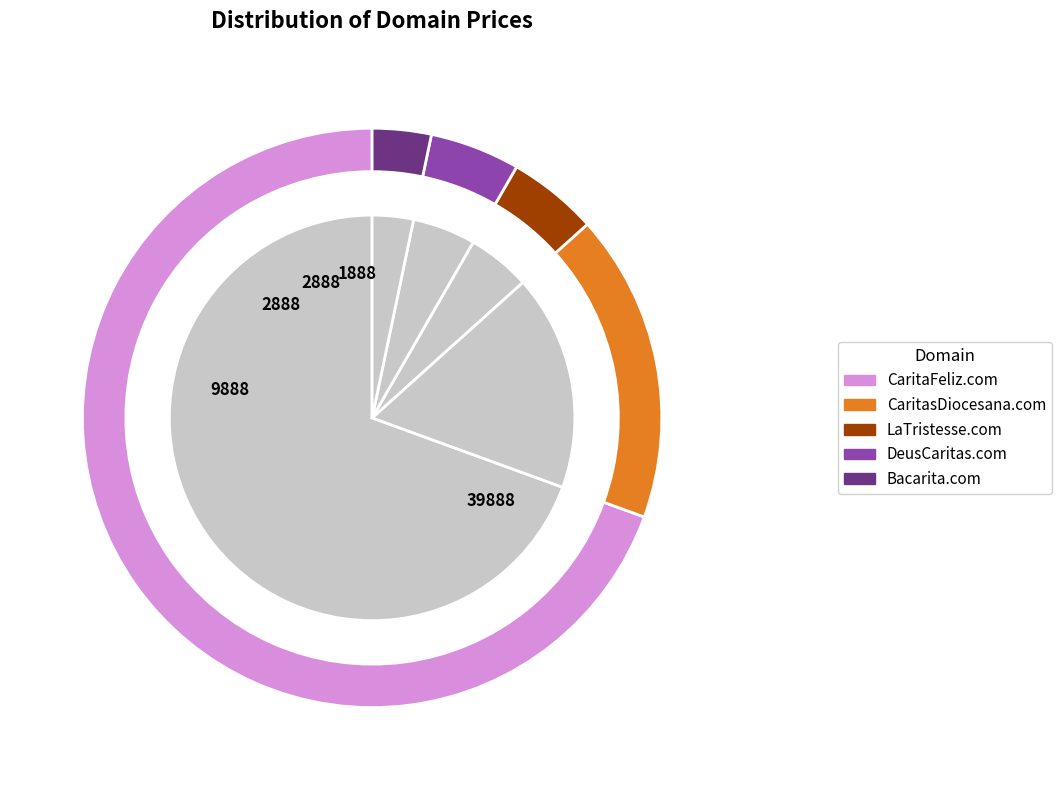

Is CaritasDiocesana.com the majority of the pie?

No